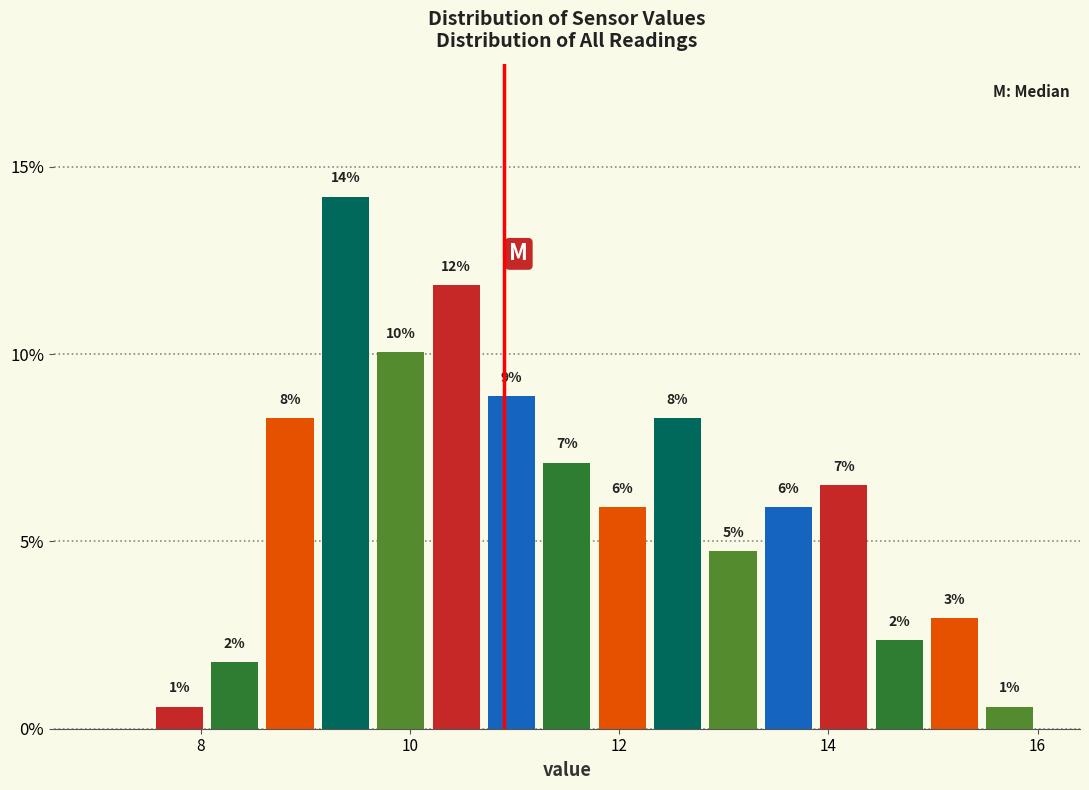

Around what value on the x-axis is the tallest bar? Give the approximate position of its centre, as read against the axis.

9.4